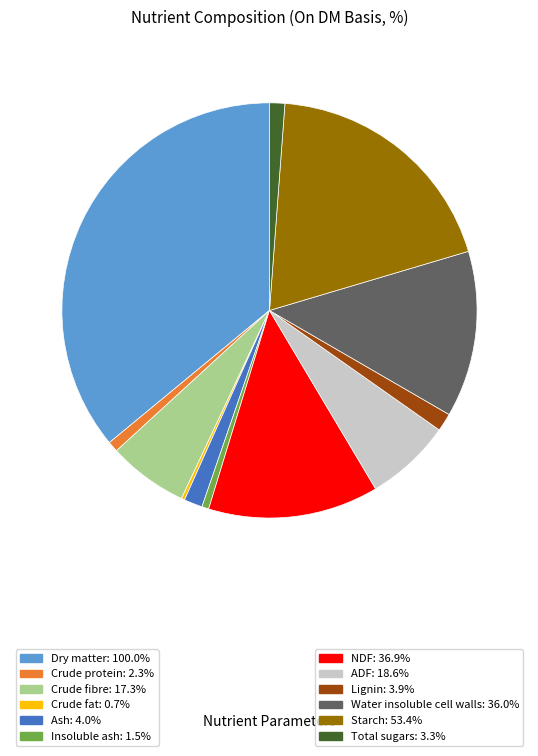

Is there any slice that represents more than half of the pie?

No